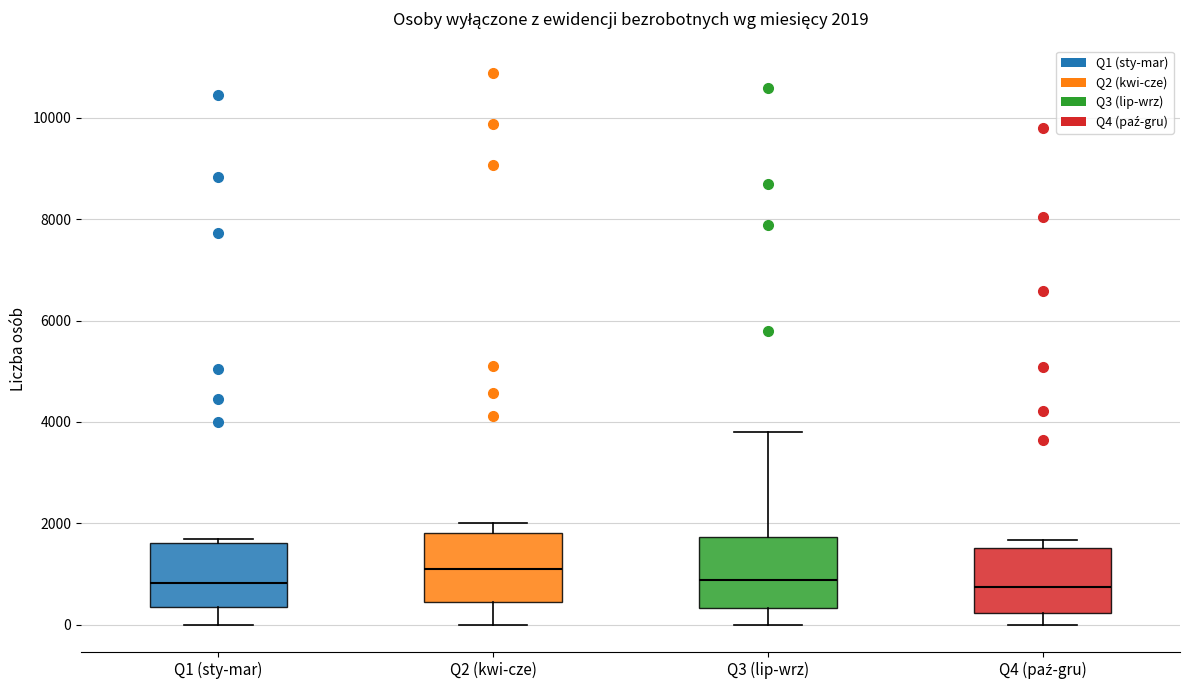

Which box's median line is the highest?

Q2 (kwi-cze)